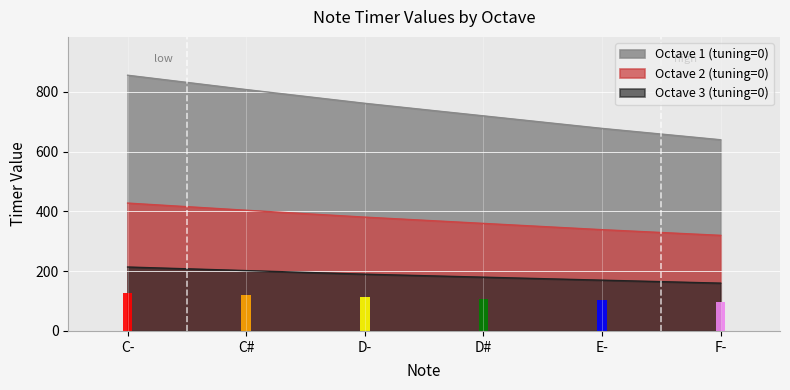

At how many categories does at least one series exceed 526?

6